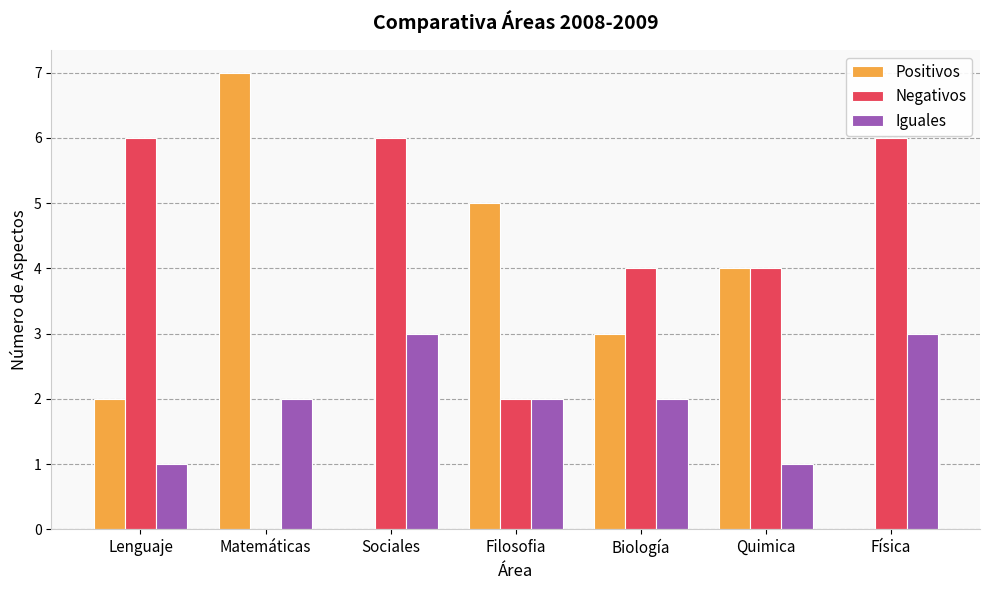

Between Lenguaje and Biología, which series saw the biggest shift?

Negativos